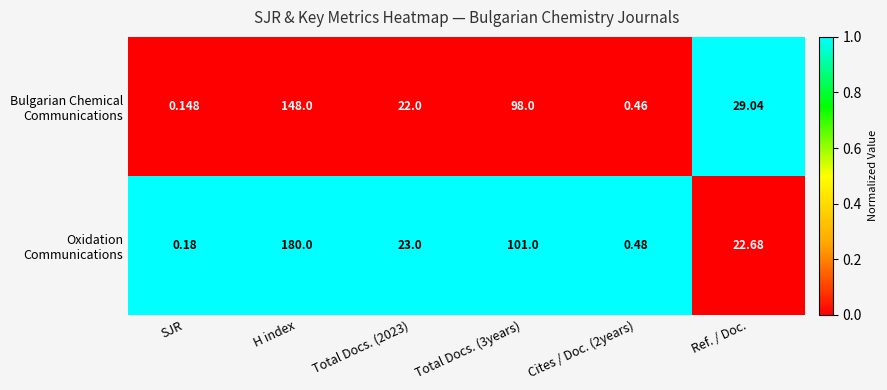

At which category does the chart reach its minimum across all series?

SJR